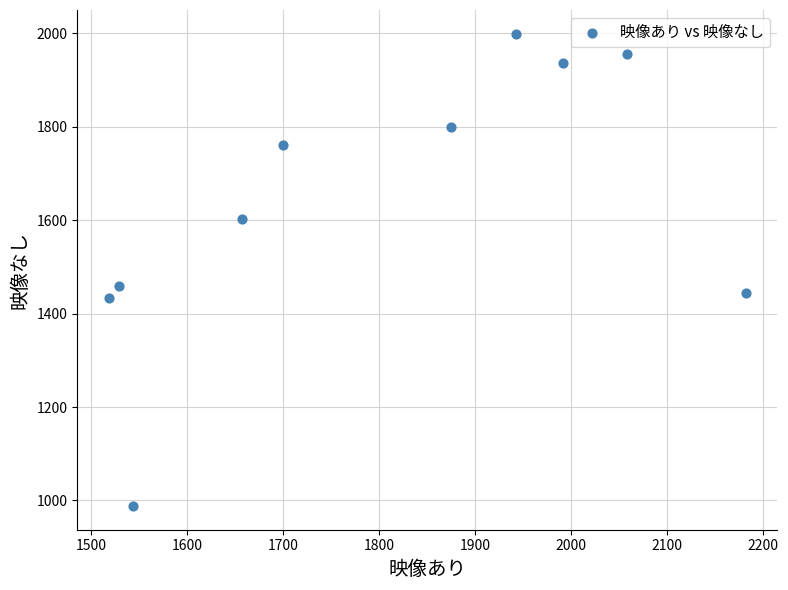

What is the range of Y values (max minus min)?

1011